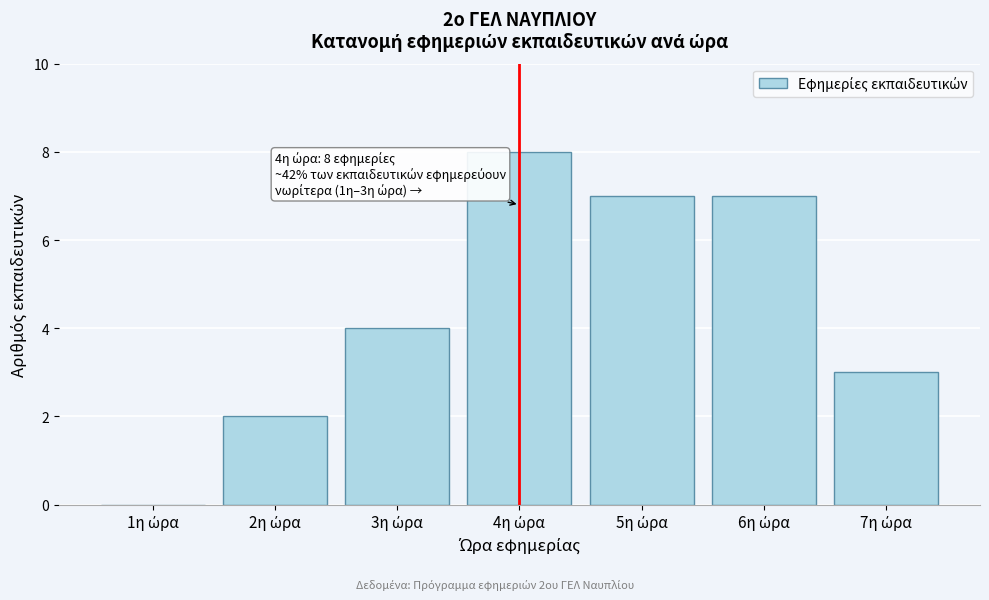

What is the maximum value shown in the chart?

8